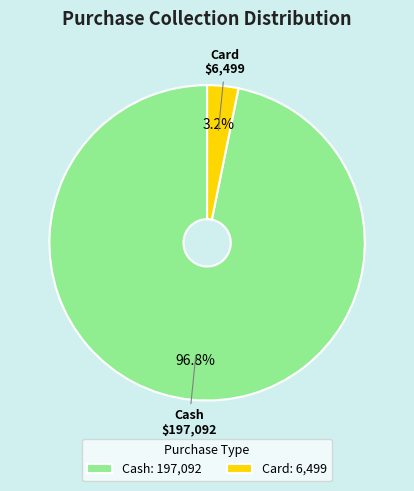

True or false: Card accounts for 3% of the total.

True